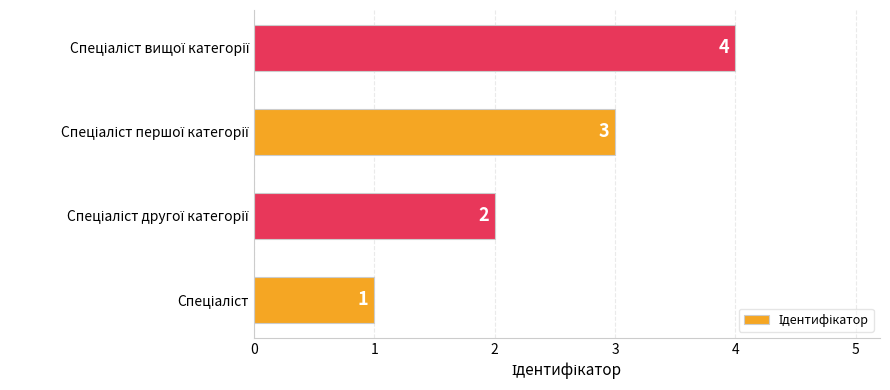

How many values are between 2 and 4?

3